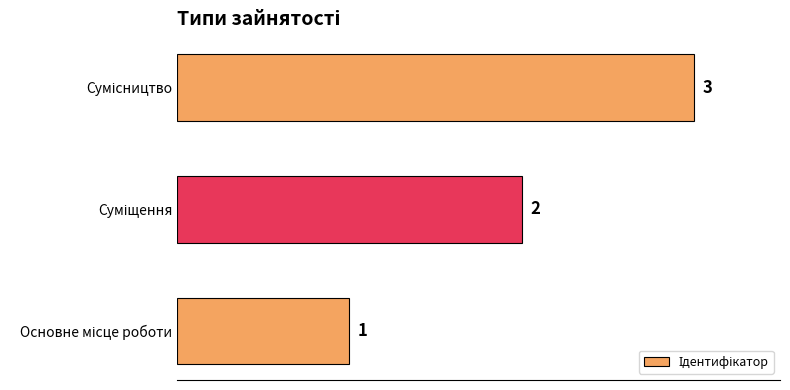

How many values are between 1 and 3?

3